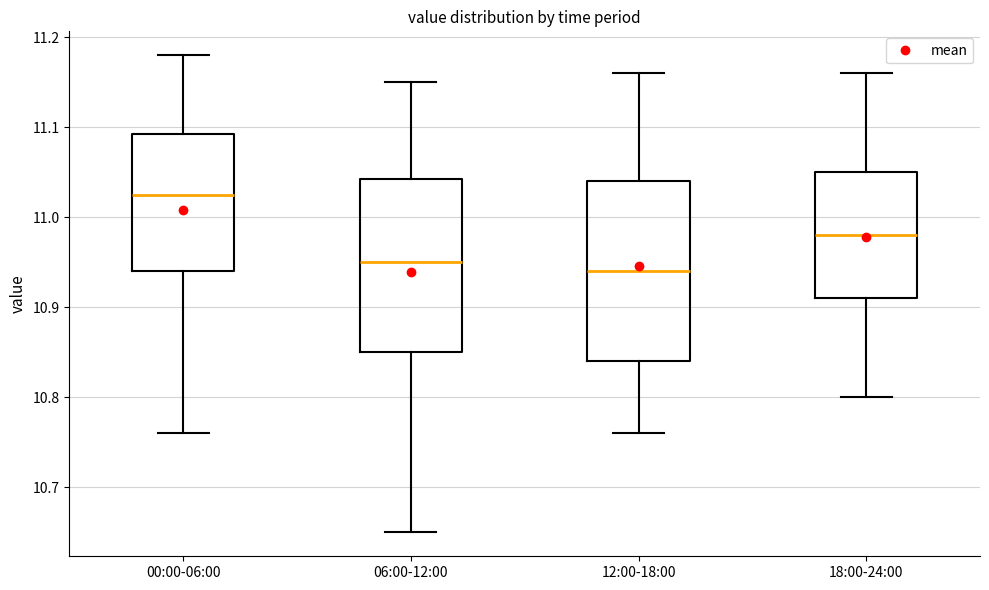

Which box's median line is the highest?

00:00-06:00